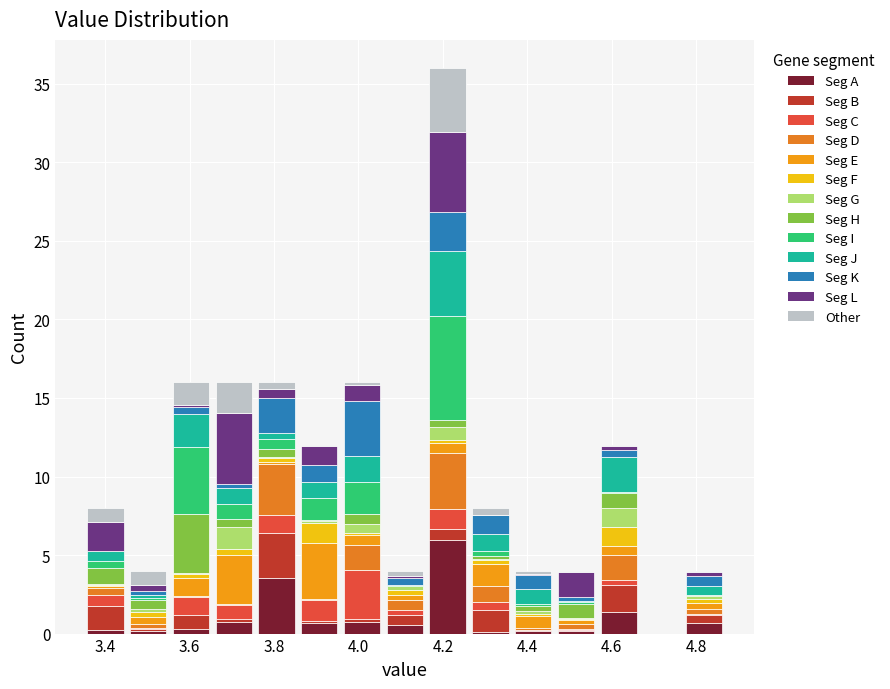

What is the total height of the stacked bar covering 3.96 to 4.06 on the x-axis? Neither the bar edges nor the heights are printed on the chart, so give them approximately, as read against the axes.

16